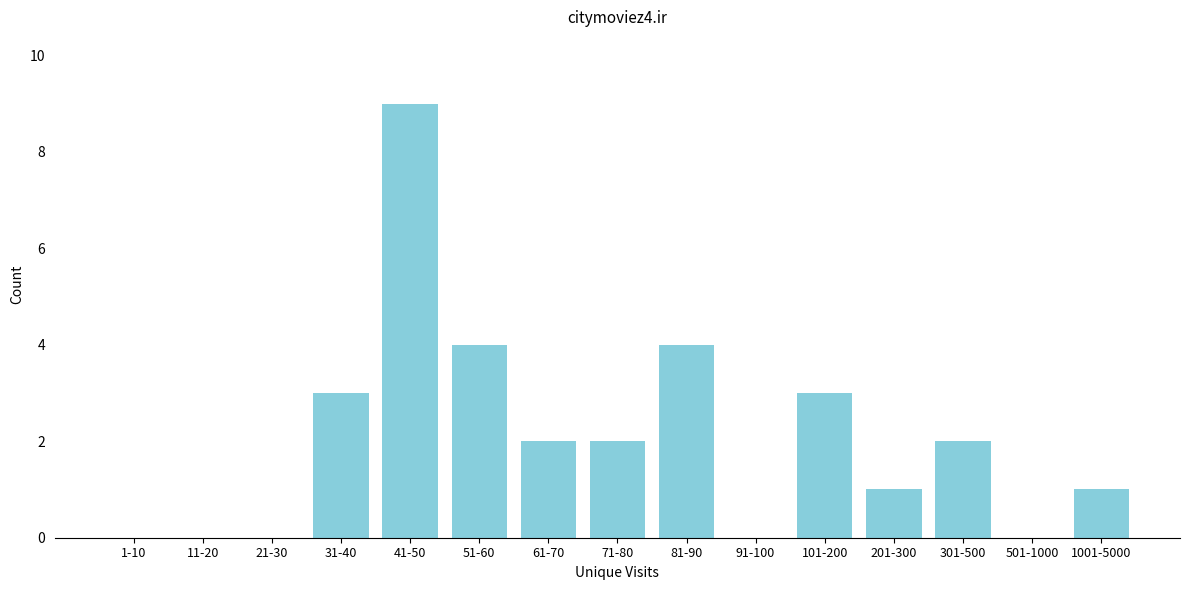

Reading left to right, transcribe all the data shown in this chart.

1-10=0	11-20=0	21-30=0	31-40=3	41-50=9	51-60=4	61-70=2	71-80=2	81-90=4	91-100=0	101-200=3	201-300=1	301-500=2	501-1000=0	1001-5000=1